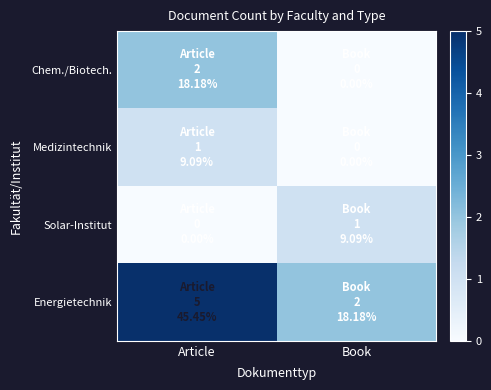

What is the spread (max minus min) of values at Book?

2